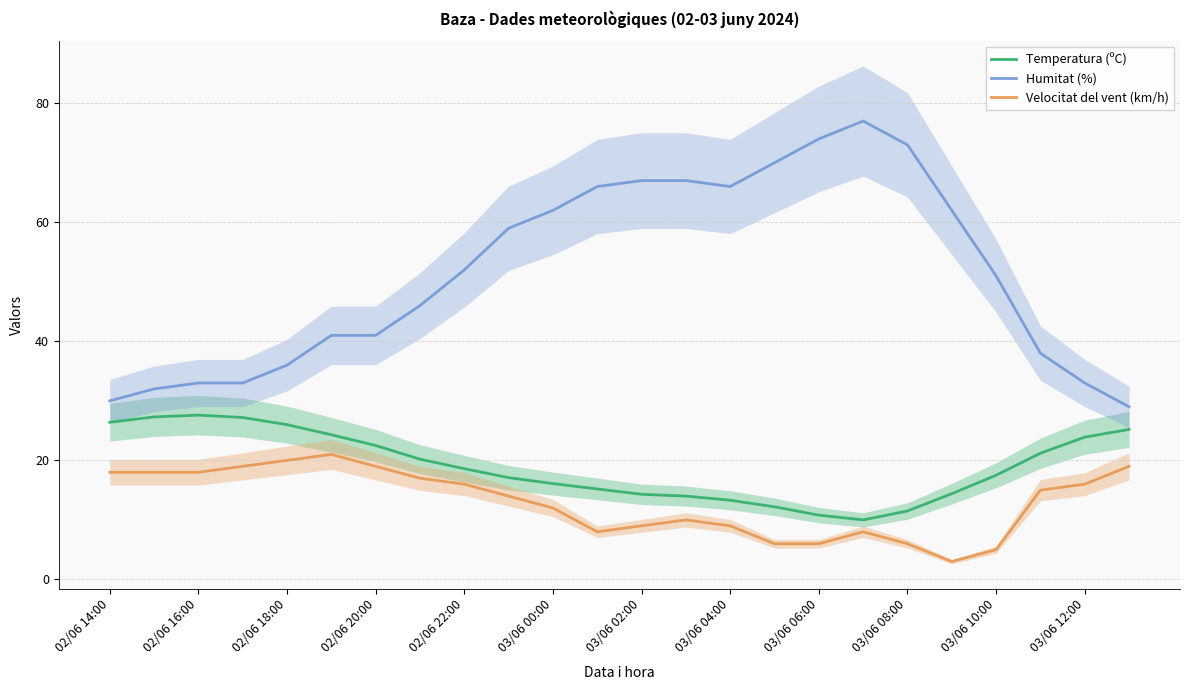

Is it true that Velocitat del vent (km/h) equals 12.5 at 03/06 04:00?

False